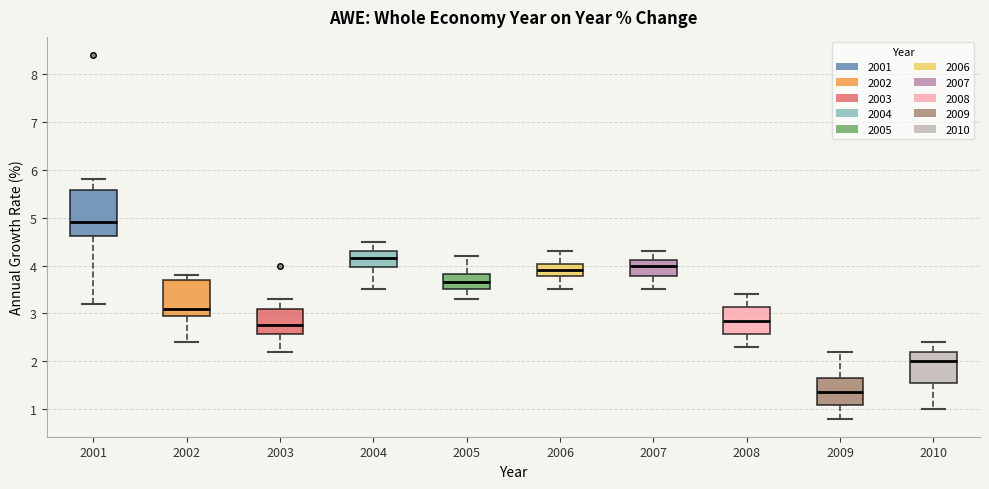

Which box is the tallest, from its lower edge to its upper edge?

2001